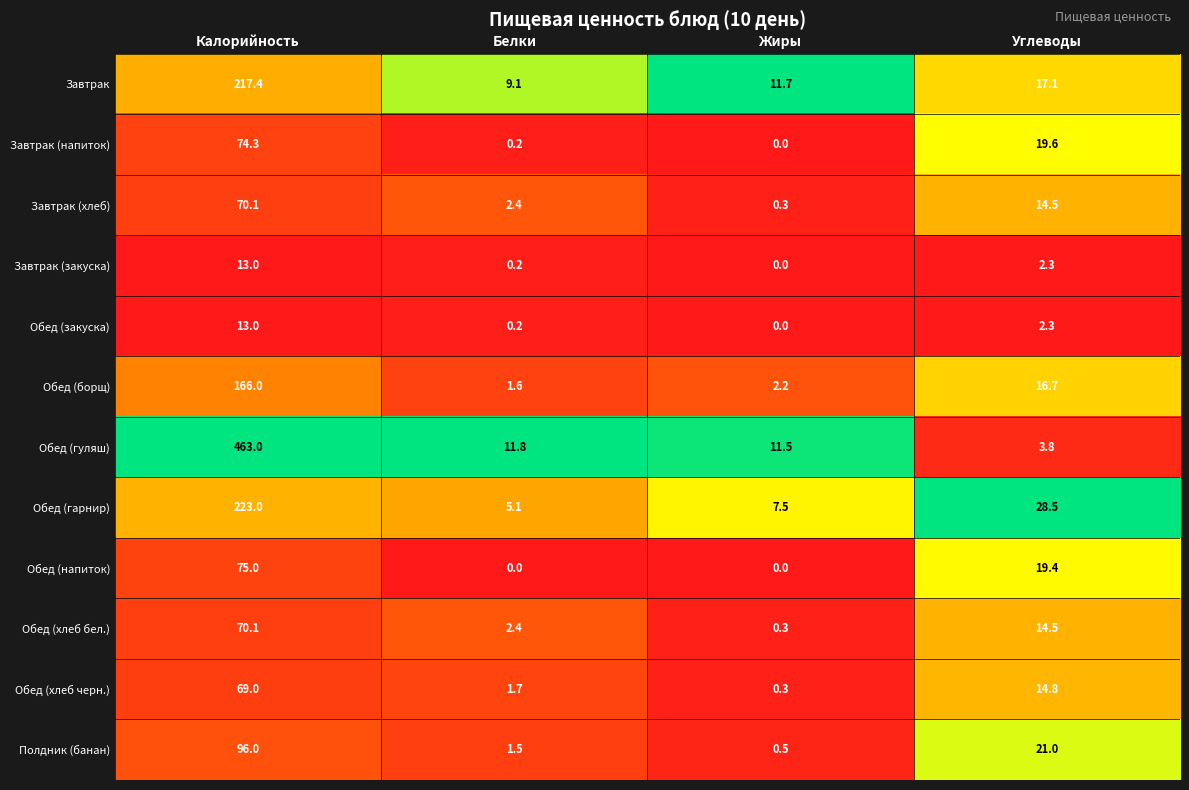

True or false: Обед (борщ) has a value of 166.0 at Калорийность.

True